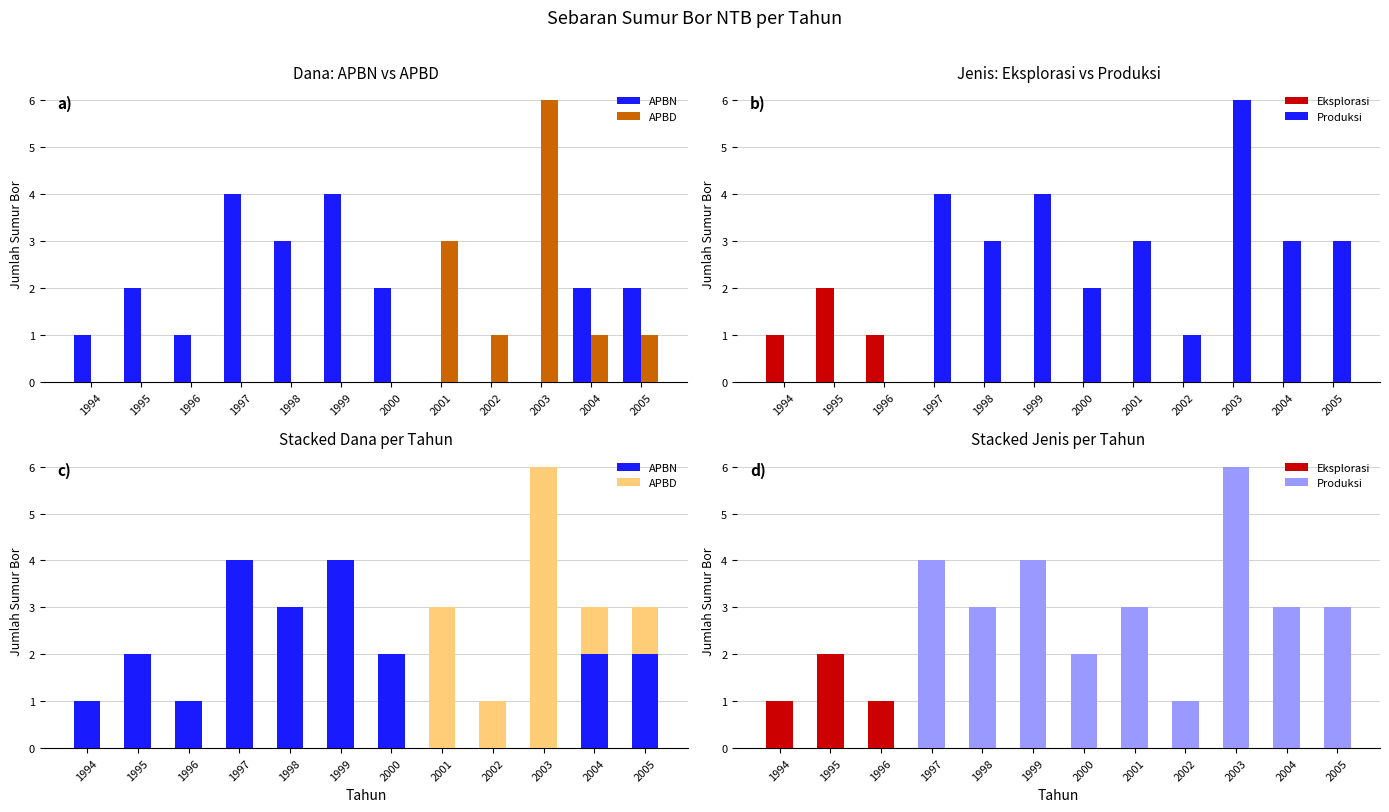

List the labels in order of APBD value, largest first.

2003, 2001, 2002, 2004, 2005, 1994, 1995, 1996, 1997, 1998, 1999, 2000